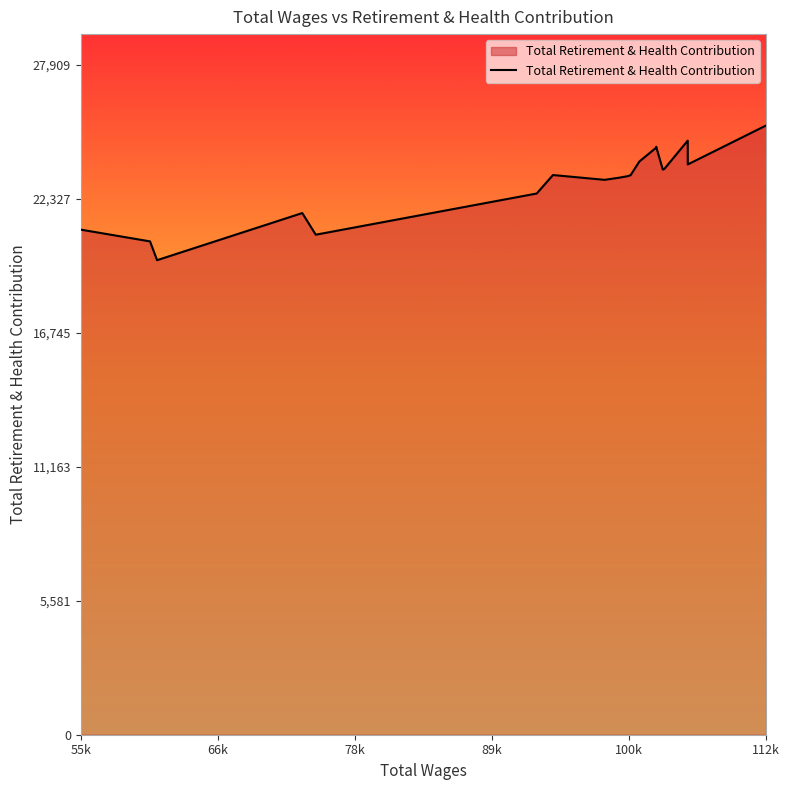

What is the smallest value displayed?

19763